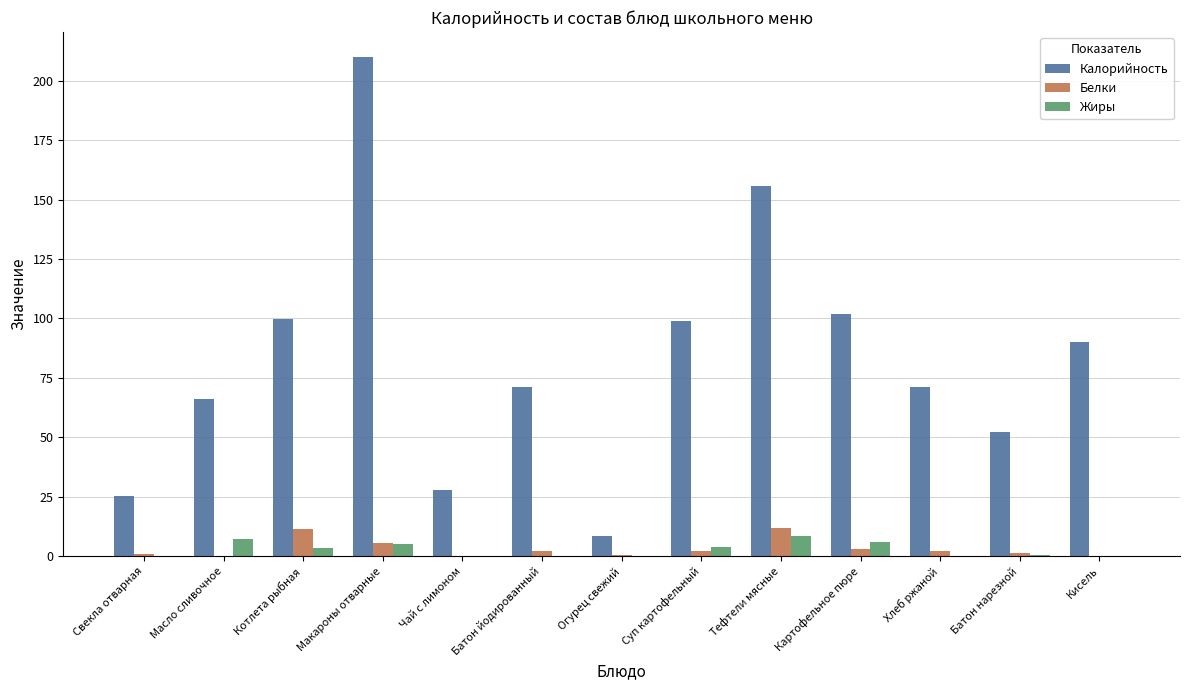

What is the sum of all Белки values?

42.8